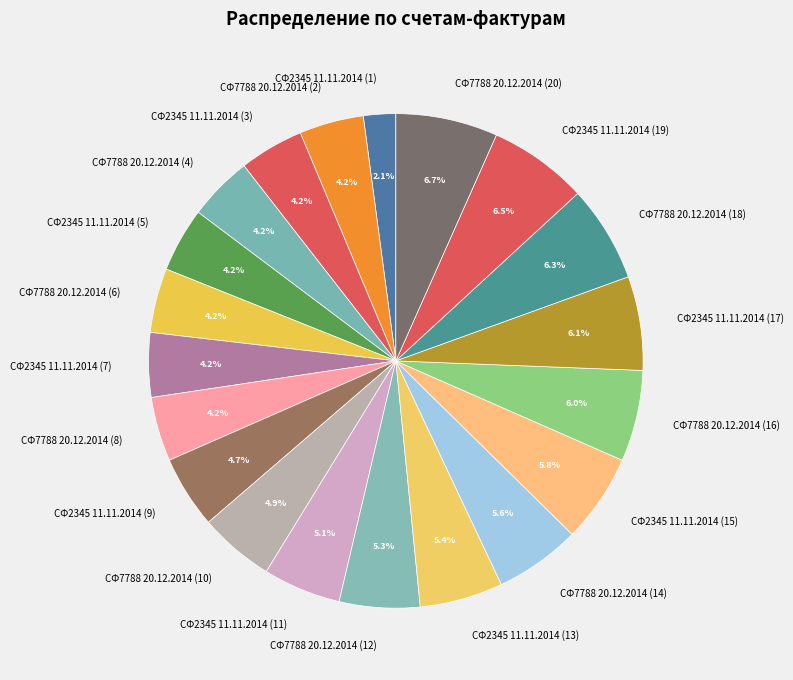

Count the number of slices in the pie.

20